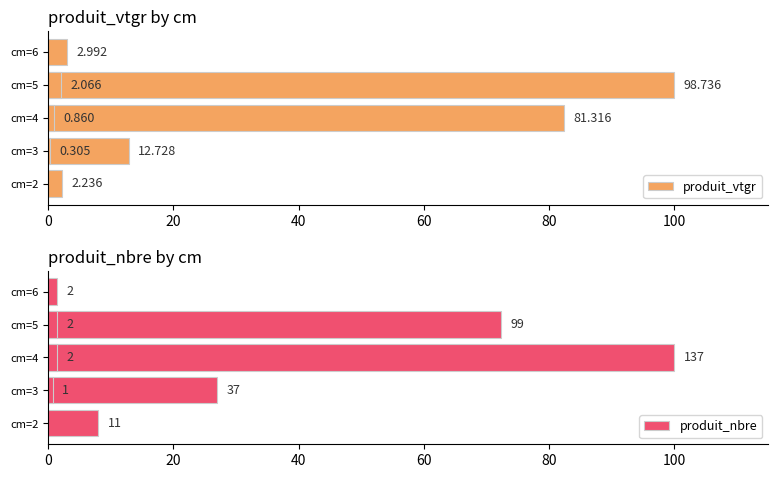

What is the total value across all series at 60?

172.3